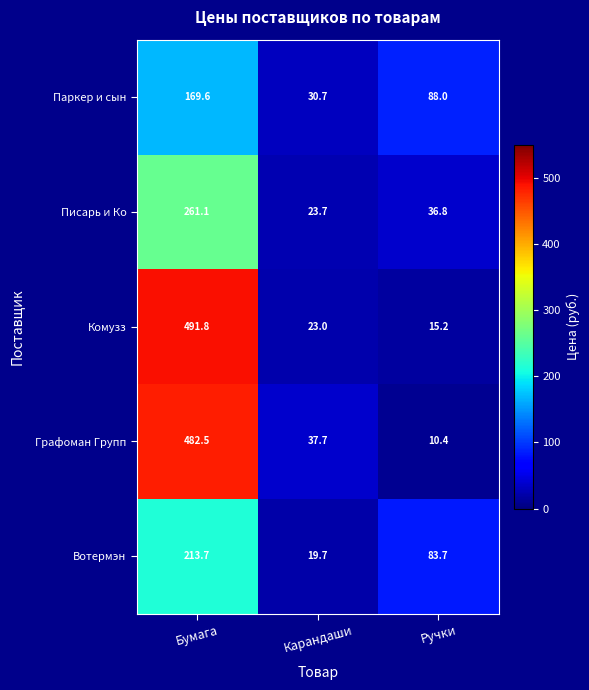

What is the difference between the Графоман Групп values at Бумага and Карандаши?

444.8